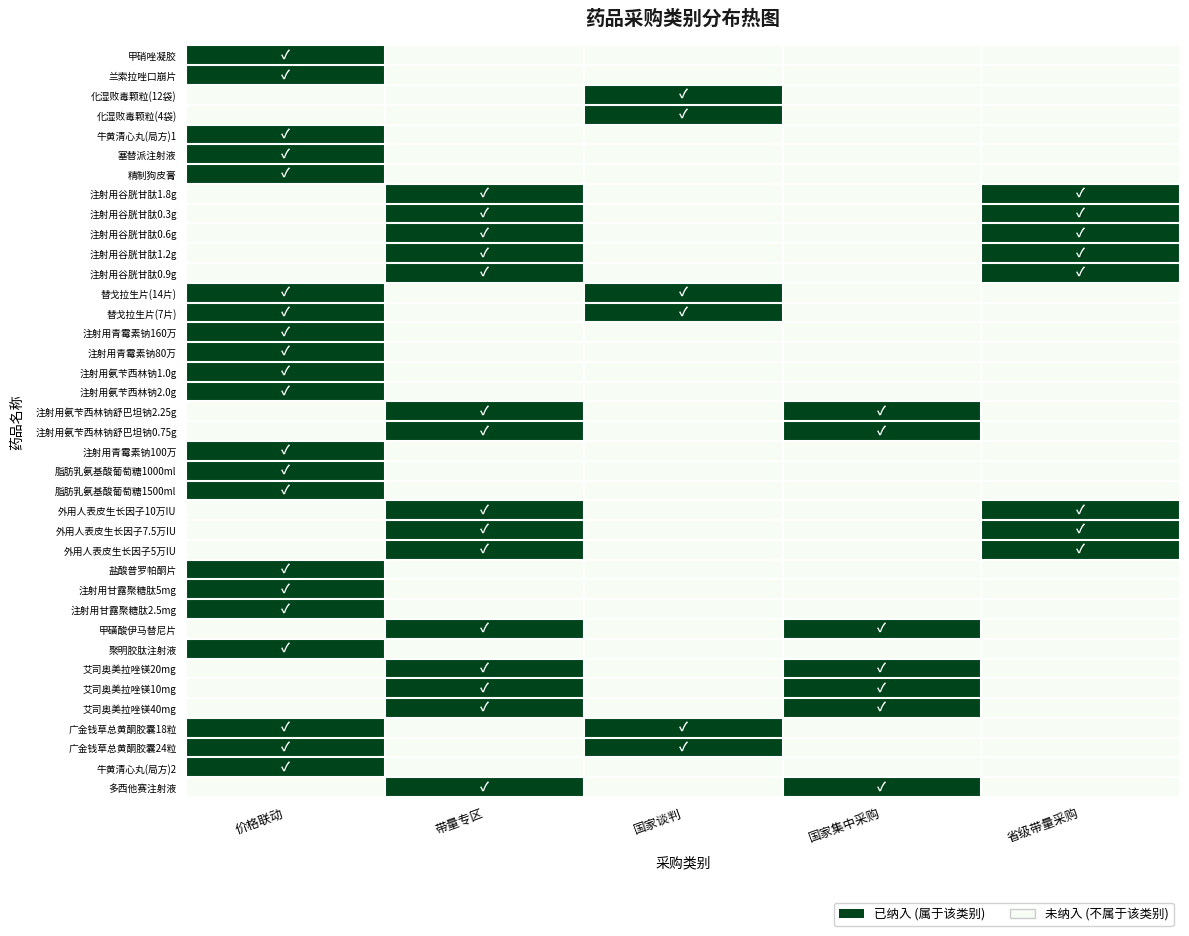

How many data points does each series have?

5